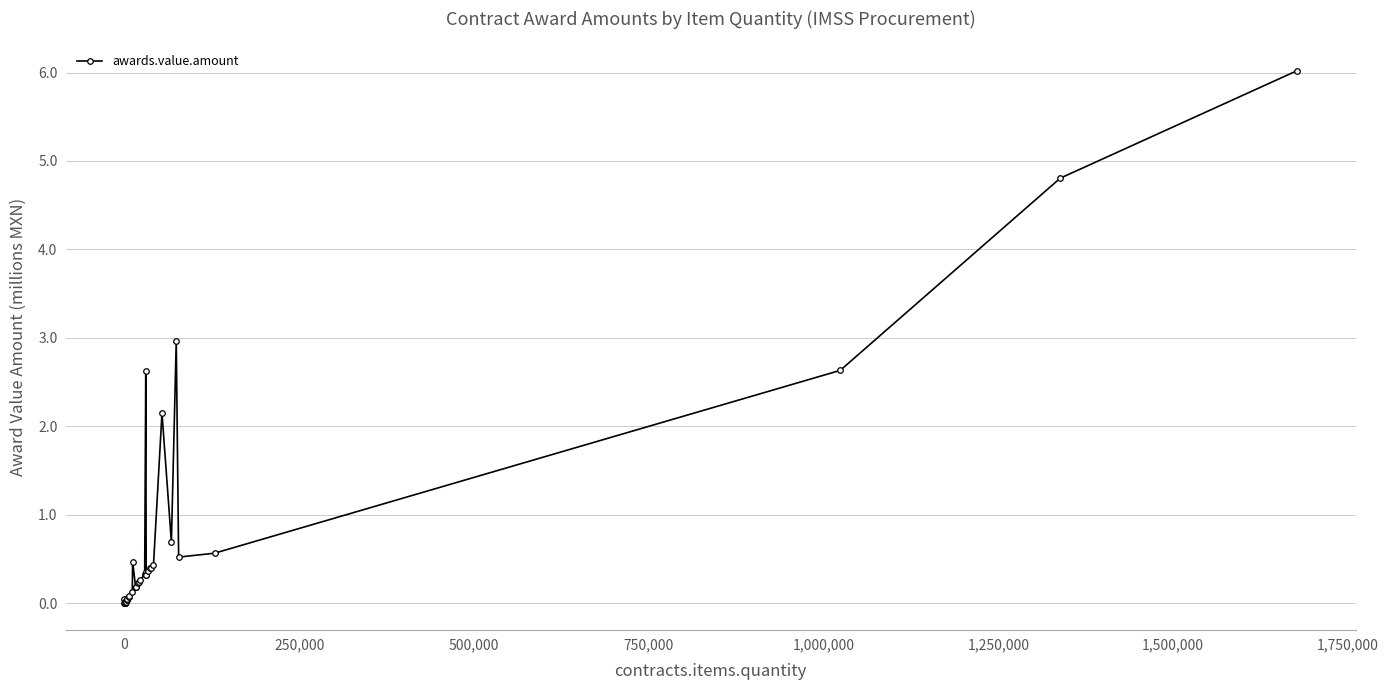

What is the average value?

0.7